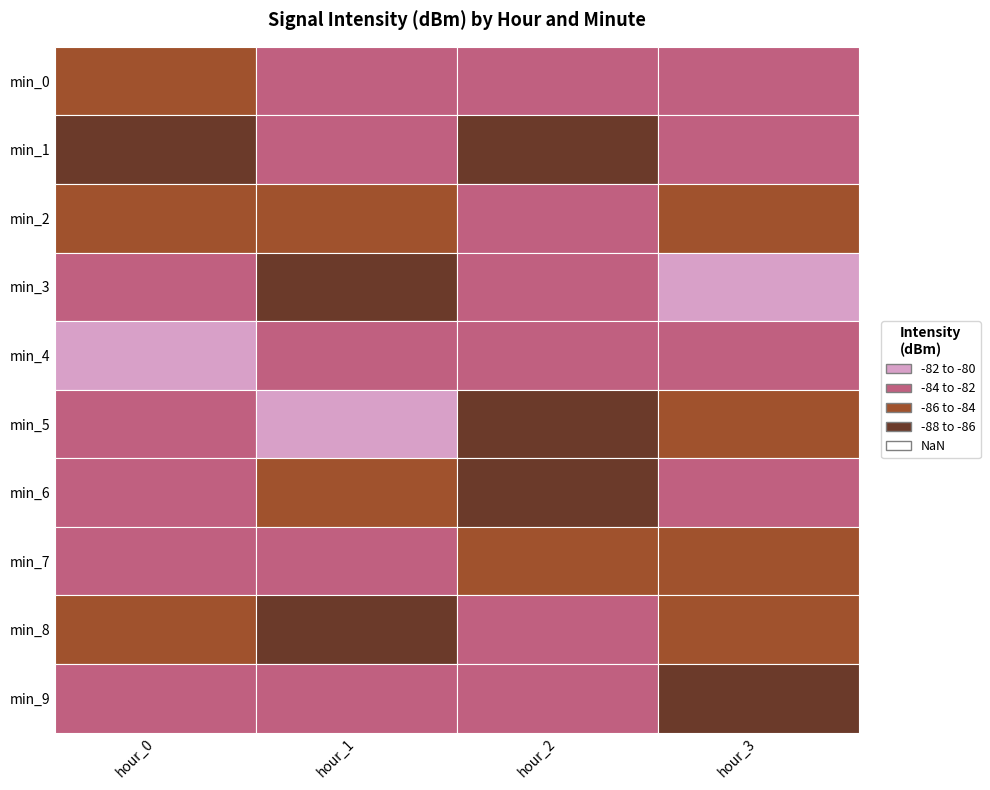

What is the greatest value displayed?

-80.6